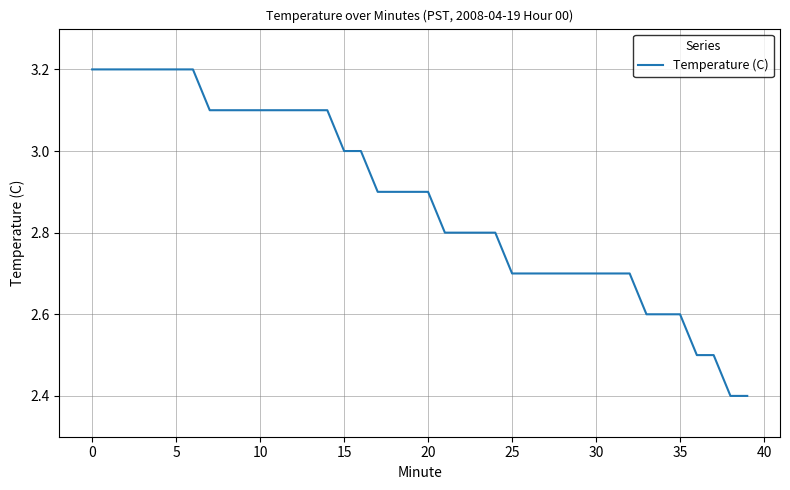

What is the greatest value displayed?

3.2